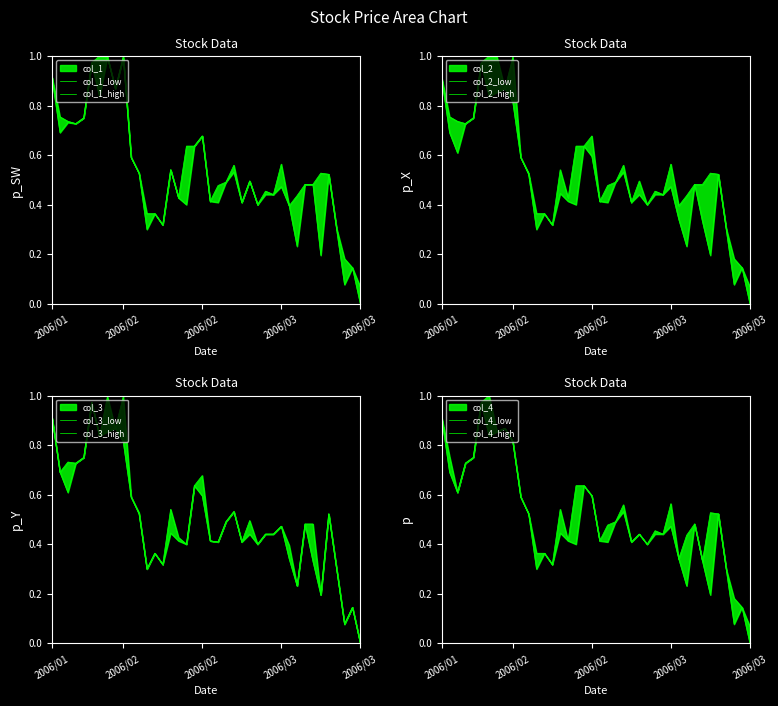

How many positive values does the col_3 series have?

39